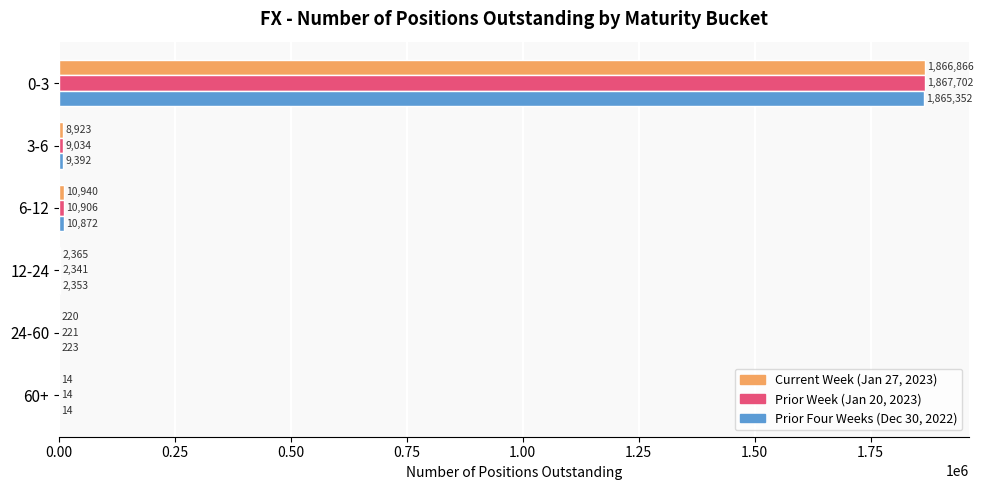

At which category is the sum across all series the highest?

0-3